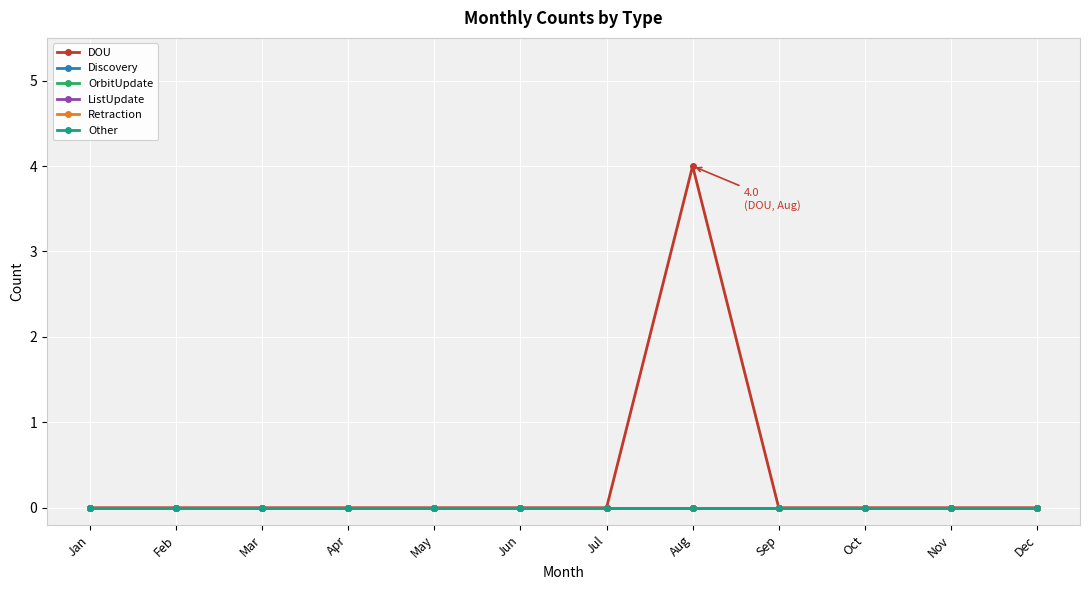

Does the chart have visible grid lines?

Yes